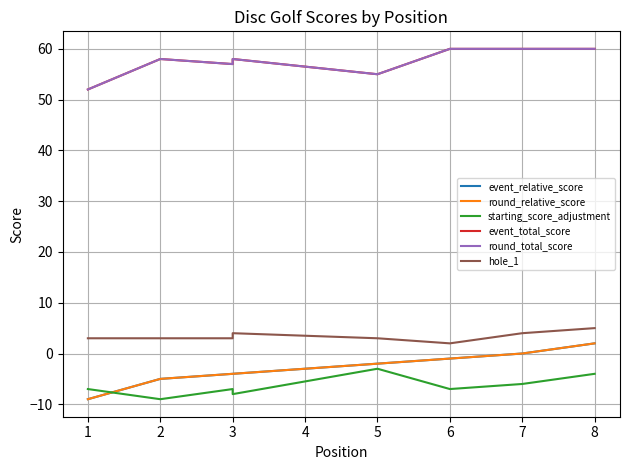

How many series are shown in this chart?

6